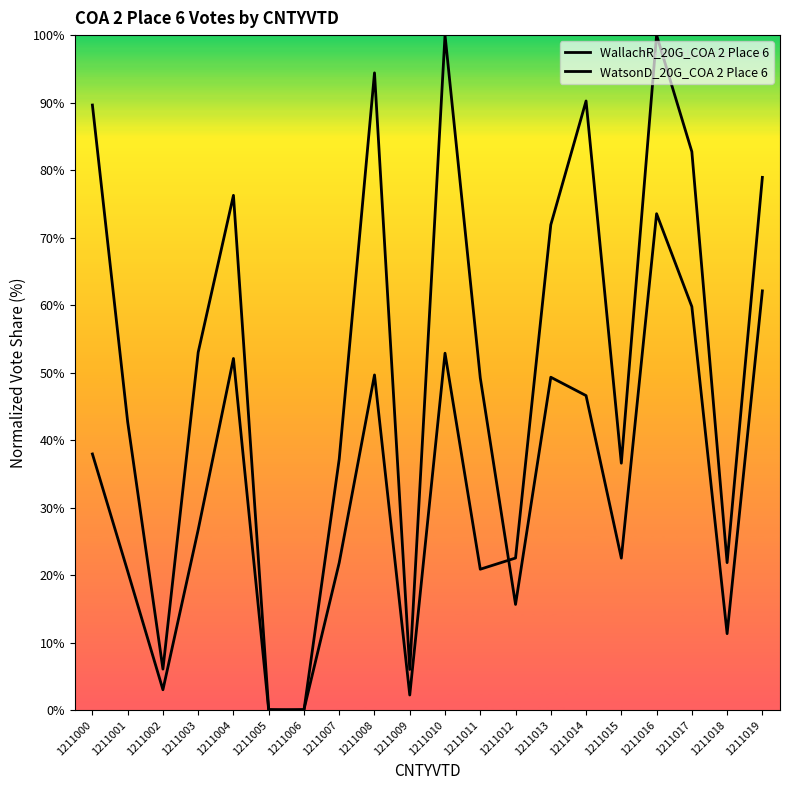

What is the difference between the second highest and second lowest values in the WatsonD_20G_COA 2 Place 6 series?

90.1